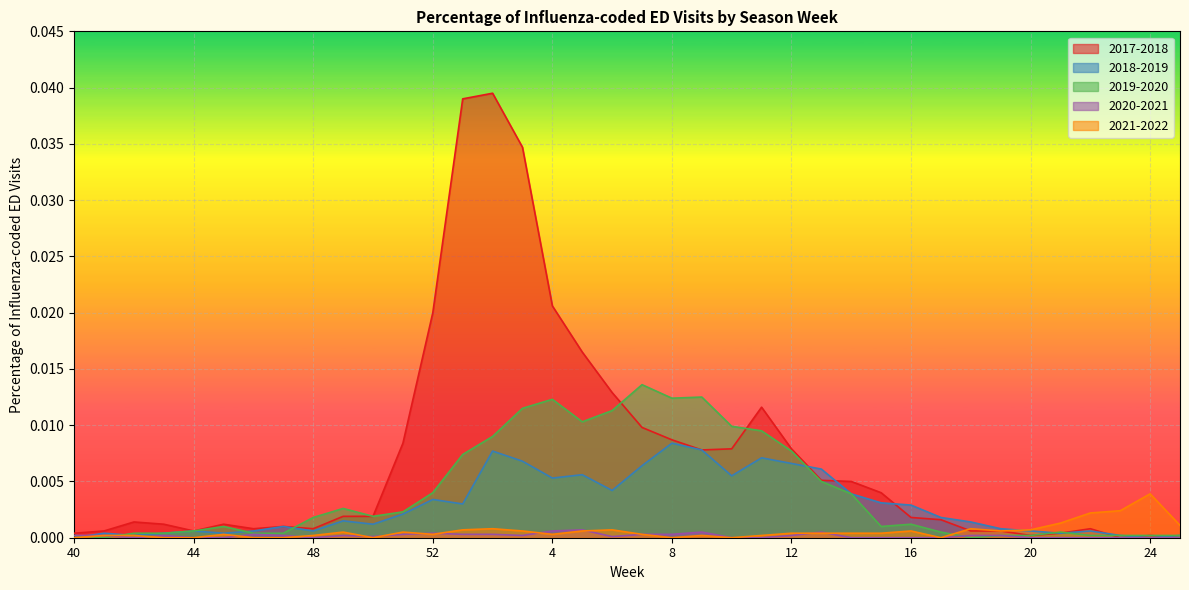

At which category does 2017-2018 reach its first local peak?

42